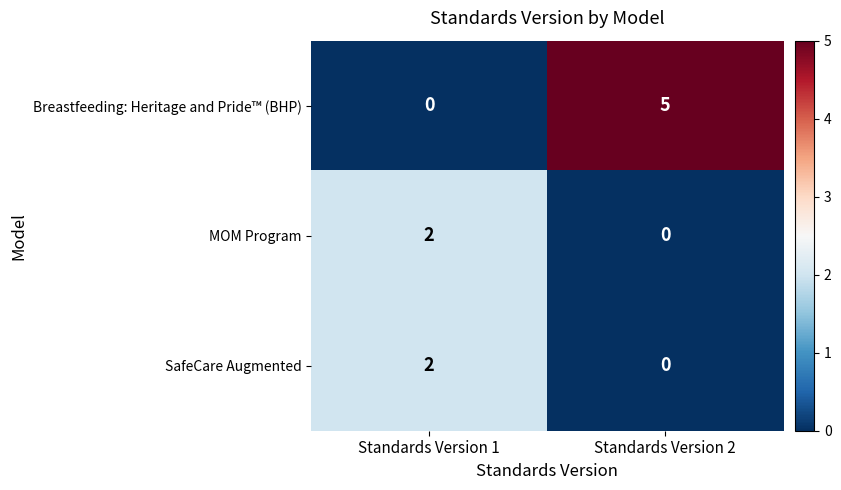

Which series has the largest total across all categories?

Breastfeeding: Heritage and Pride™ (BHP)